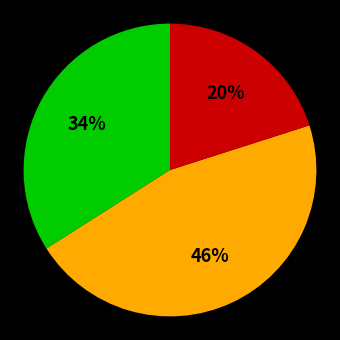

Is there any slice that represents more than half of the pie?

No